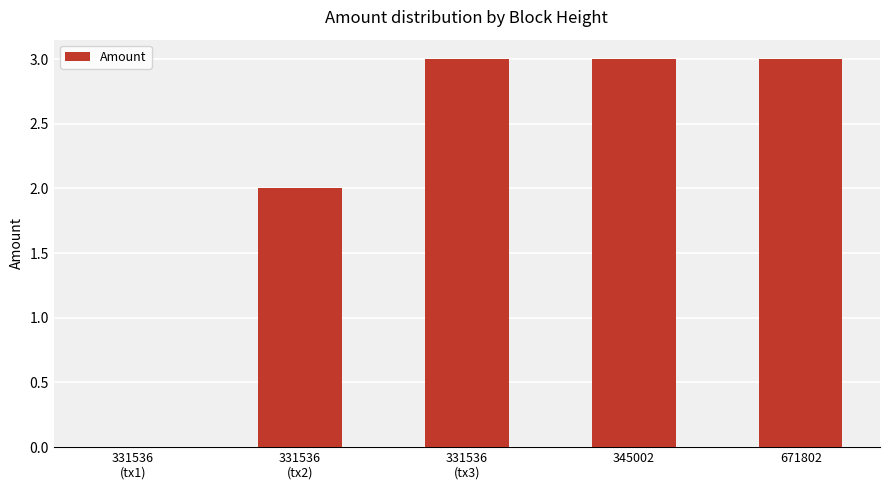

What is the sum of all values?

11.0